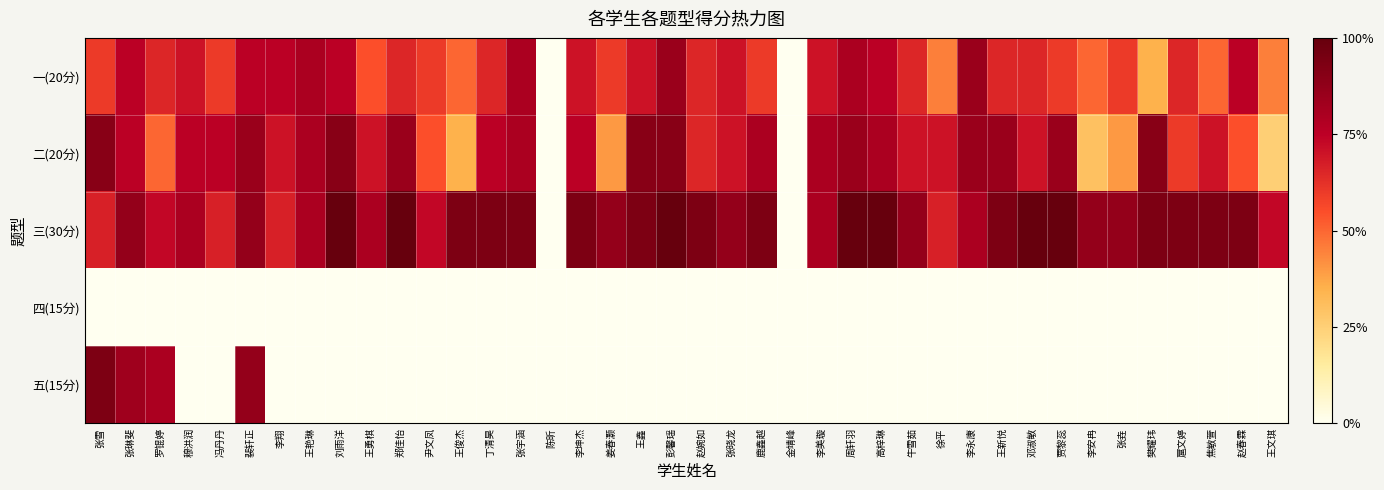

Reading right to left, what are all the values shown in this chart?

一(20分): 王文琪=45.0	赵春霖=75.0	焦敏萱=50.0	扈文婷=65.0	樊耀玮=35.0	张垚=60.0	李安冉=50.0	贾黎蕊=60.0	邓淑敏=65.0	王新悦=65.0	李永康=85.0	徐平=45.0	牛雪茹=65.0	高梓琳=75.0	周轩羽=80.0	李美璇=70.0	金靖峰=0.0	鹿鑫越=60.0	张晓龙=70.0	赵婉如=65.0	彭馨瑶=85.0	王鑫=70.0	姜春灏=60.0	李坤杰=70.0	陈昕=0.0	张宇涵=80.0	丁清昊=65.0	王俊杰=50.0	尹文凤=60.0	郑佳怡=65.0	王勇棋=55.0	刘雨洋=75.0	王艳琳=80.0	李翔=75.0	裴轩正=75.0	冯丹丹=60.0	穆洪润=70.0	罗锟婷=65.0	张琳斐=75.0	张雪=60.0
二(20分): 王文琪=25.0	赵春霖=55.0	焦敏萱=70.0	扈文婷=60.0	樊耀玮=90.0	张垚=40.0	李安冉=30.0	贾黎蕊=85.0	邓淑敏=70.0	王新悦=85.0	李永康=85.0	徐平=70.0	牛雪茹=70.0	高梓琳=80.0	周轩羽=85.0	李美璇=80.0	金靖峰=0.0	鹿鑫越=80.0	张晓龙=70.0	赵婉如=65.0	彭馨瑶=90.0	王鑫=90.0	姜春灏=40.0	李坤杰=75.0	陈昕=0.0	张宇涵=80.0	丁清昊=75.0	王俊杰=35.0	尹文凤=55.0	郑佳怡=85.0	王勇棋=70.0	刘雨洋=90.0	王艳琳=80.0	李翔=70.0	裴轩正=85.0	冯丹丹=75.0	穆洪润=75.0	罗锟婷=50.0	张琳斐=75.0	张雪=90.0
三(30分): 王文琪=73.3	赵春霖=93.3	焦敏萱=93.3	扈文婷=93.3	樊耀玮=93.3	张垚=86.7	李安冉=86.7	贾黎蕊=100.0	邓淑敏=100.0	王新悦=93.3	李永康=80.0	徐平=66.7	牛雪茹=86.7	高梓琳=100.0	周轩羽=100.0	李美璇=80.0	金靖峰=0.0	鹿鑫越=93.3	张晓龙=86.7	赵婉如=93.3	彭馨瑶=100.0	王鑫=93.3	姜春灏=86.7	李坤杰=93.3	陈昕=0.0	张宇涵=93.3	丁清昊=93.3	王俊杰=93.3	尹文凤=73.3	郑佳怡=100.0	王勇棋=80.0	刘雨洋=100.0	王艳琳=80.0	李翔=66.7	裴轩正=86.7	冯丹丹=66.7	穆洪润=80.0	罗锟婷=73.3	张琳斐=86.7	张雪=66.7
四(15分): 王文琪=0.0	赵春霖=0.0	焦敏萱=0.0	扈文婷=0.0	樊耀玮=0.0	张垚=0.0	李安冉=0.0	贾黎蕊=0.0	邓淑敏=0.0	王新悦=0.0	李永康=0.0	徐平=0.0	牛雪茹=0.0	高梓琳=0.0	周轩羽=0.0	李美璇=0.0	金靖峰=0.0	鹿鑫越=0.0	张晓龙=0.0	赵婉如=0.0	彭馨瑶=0.0	王鑫=0.0	姜春灏=0.0	李坤杰=0.0	陈昕=0.0	张宇涵=0.0	丁清昊=0.0	王俊杰=0.0	尹文凤=0.0	郑佳怡=0.0	王勇棋=0.0	刘雨洋=0.0	王艳琳=0.0	李翔=0.0	裴轩正=0.0	冯丹丹=0.0	穆洪润=0.0	罗锟婷=0.0	张琳斐=0.0	张雪=0.0
五(15分): 王文琪=0.0	赵春霖=0.0	焦敏萱=0.0	扈文婷=0.0	樊耀玮=0.0	张垚=0.0	李安冉=0.0	贾黎蕊=0.0	邓淑敏=0.0	王新悦=0.0	李永康=0.0	徐平=0.0	牛雪茹=0.0	高梓琳=0.0	周轩羽=0.0	李美璇=0.0	金靖峰=0.0	鹿鑫越=0.0	张晓龙=0.0	赵婉如=0.0	彭馨瑶=0.0	王鑫=0.0	姜春灏=0.0	李坤杰=0.0	陈昕=0.0	张宇涵=0.0	丁清昊=0.0	王俊杰=0.0	尹文凤=0.0	郑佳怡=0.0	王勇棋=0.0	刘雨洋=0.0	王艳琳=0.0	李翔=0.0	裴轩正=86.7	冯丹丹=0.0	穆洪润=0.0	罗锟婷=80.0	张琳斐=83.3	张雪=93.3